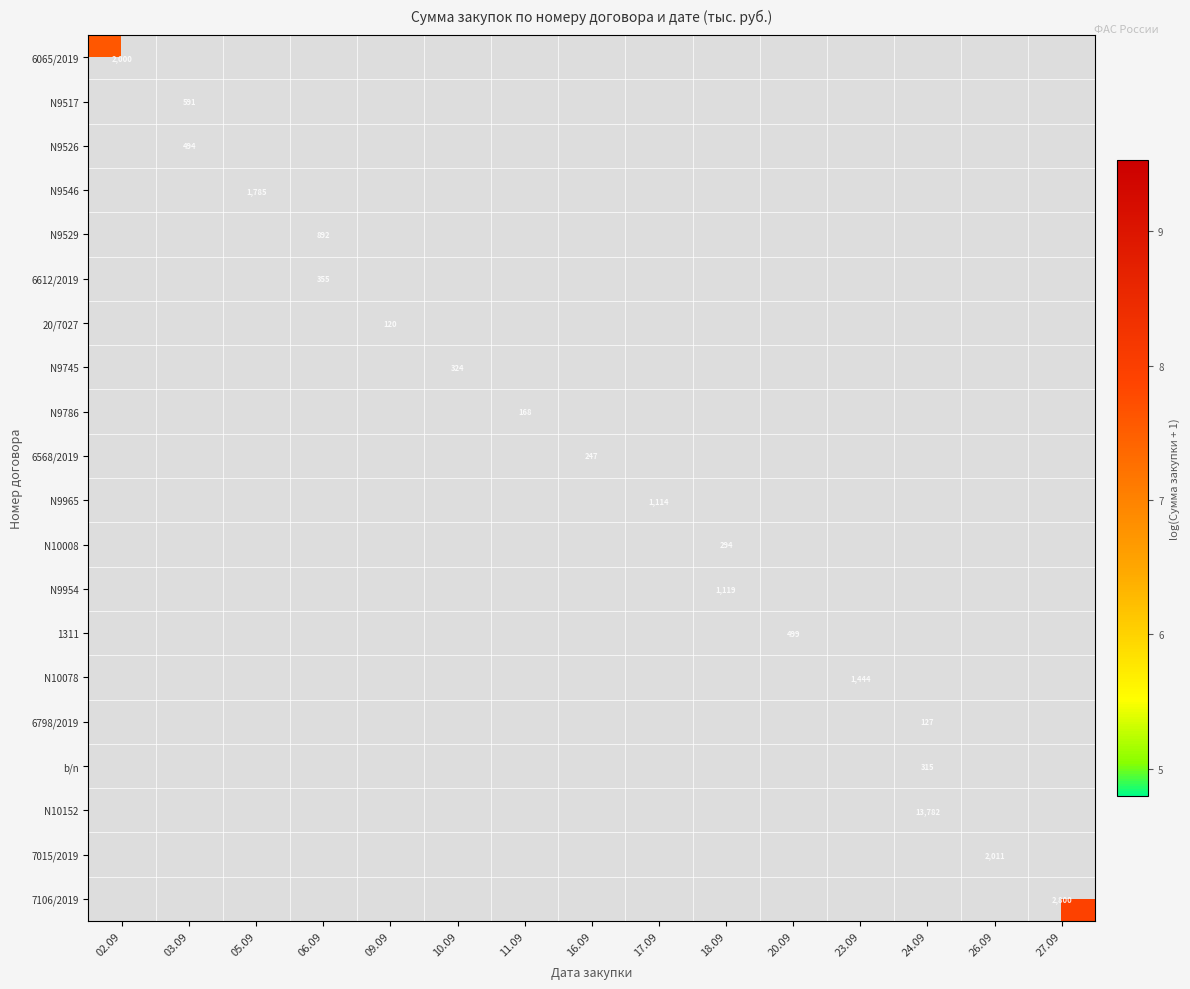

Which category has the lowest value across all series?

09.09